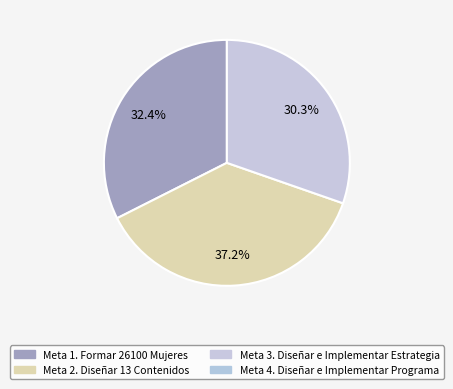

Does any single category account for the majority?

No